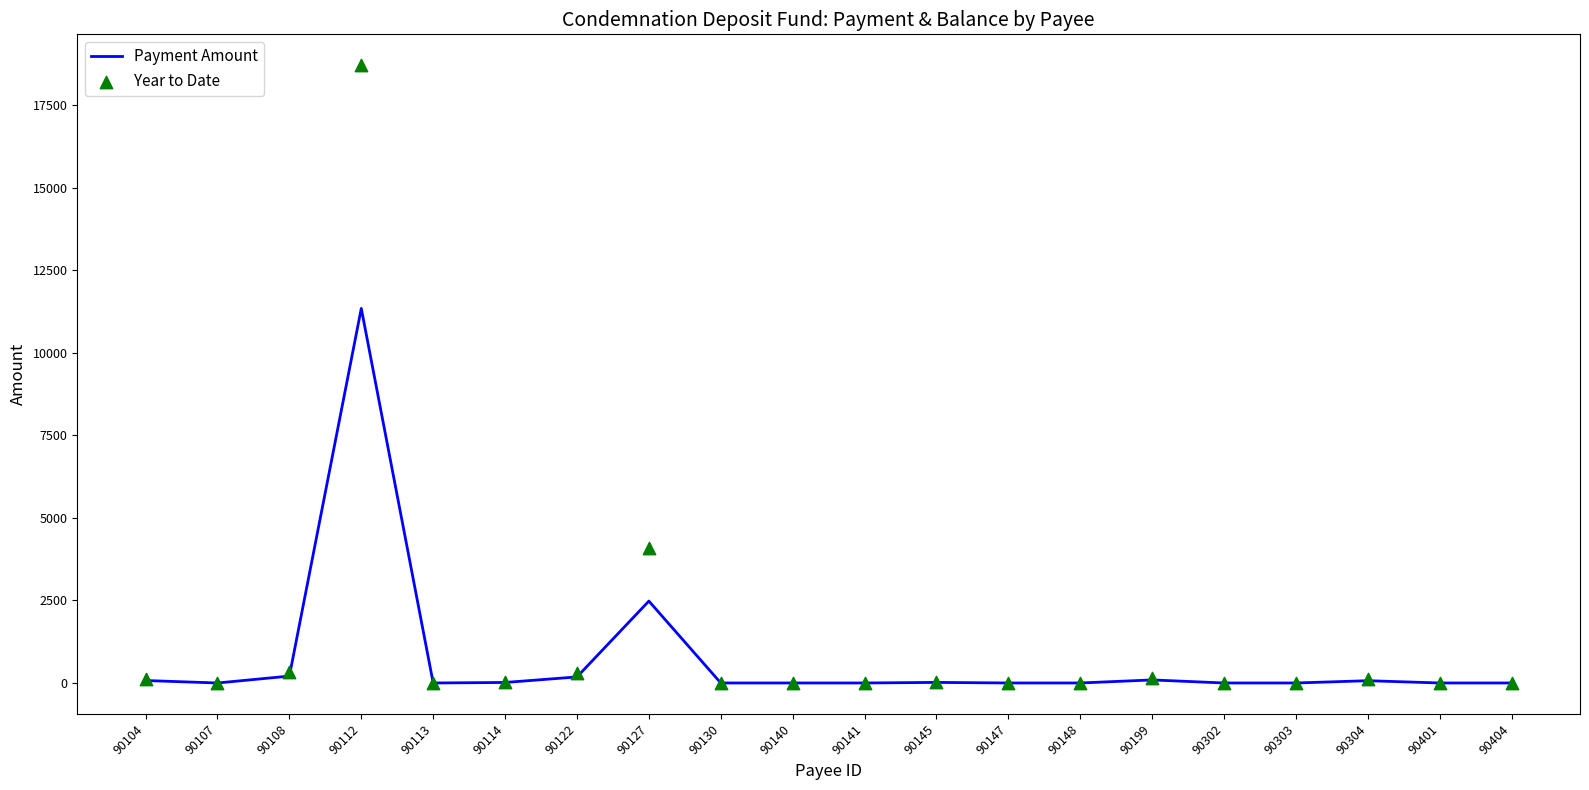

Which series reaches the minimum Y coordinate?

Payment Amount